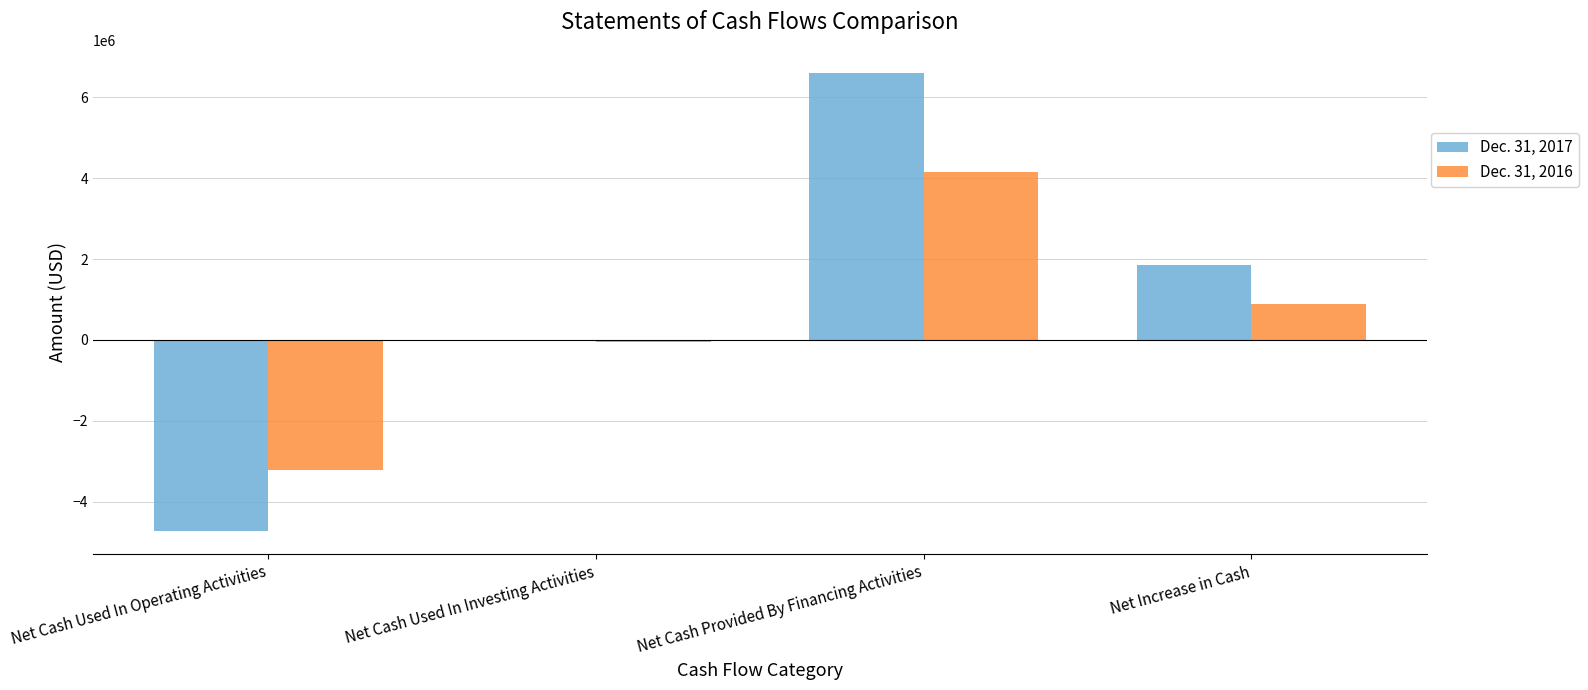

Is it true that Dec. 31, 2016 equals -3203542 at Net Cash Used In Operating Activities?

True